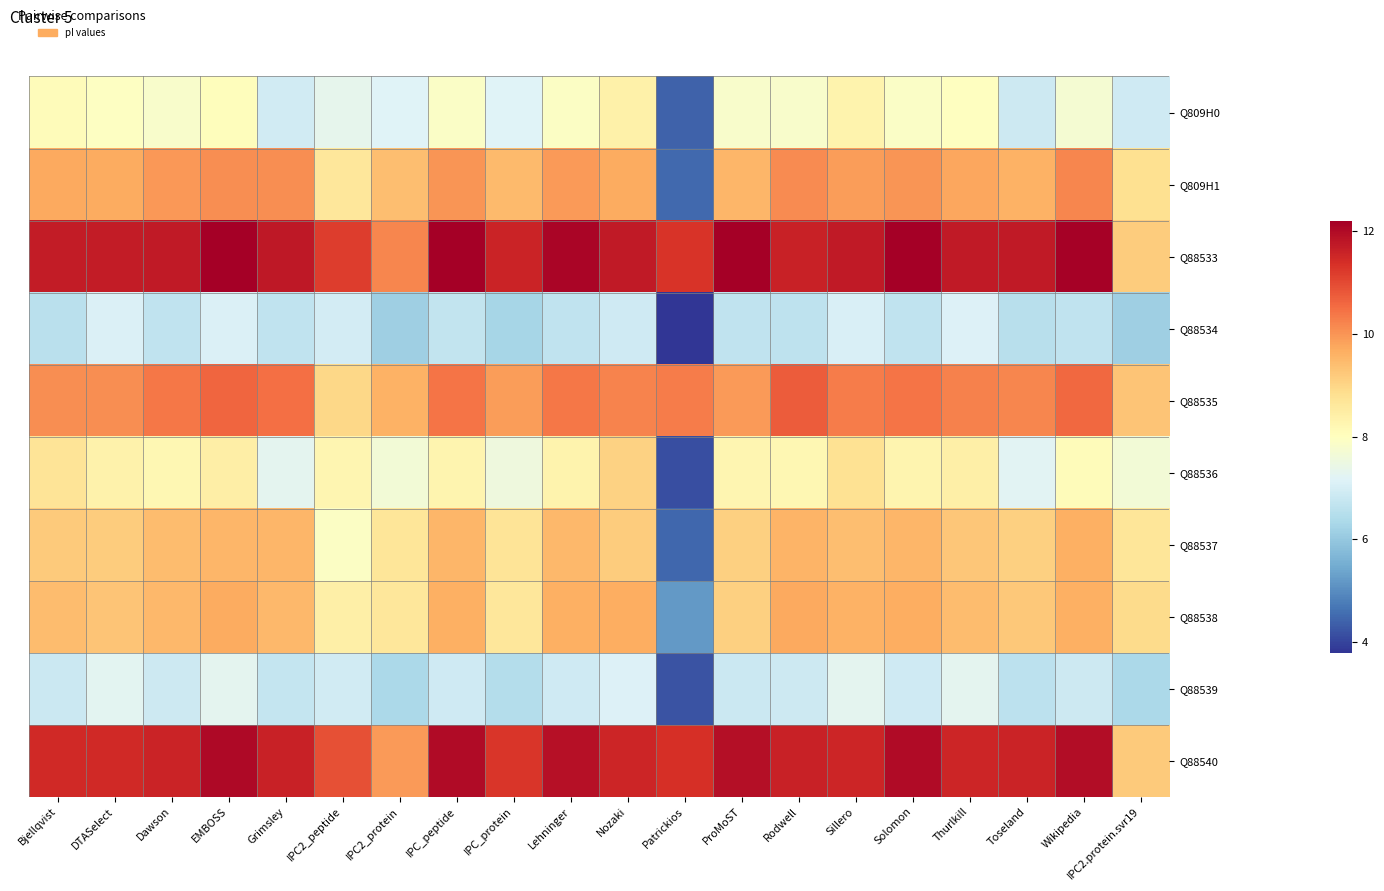

What is the total value across all series at ProMoST?

91.3